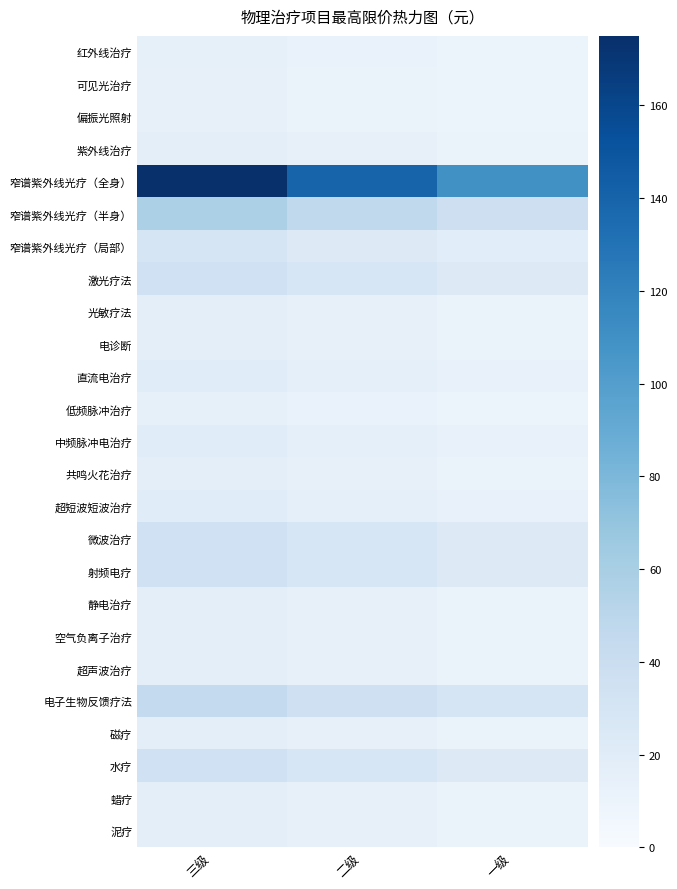

Which series has the largest total across all categories?

窄谱紫外线光疗（全身）